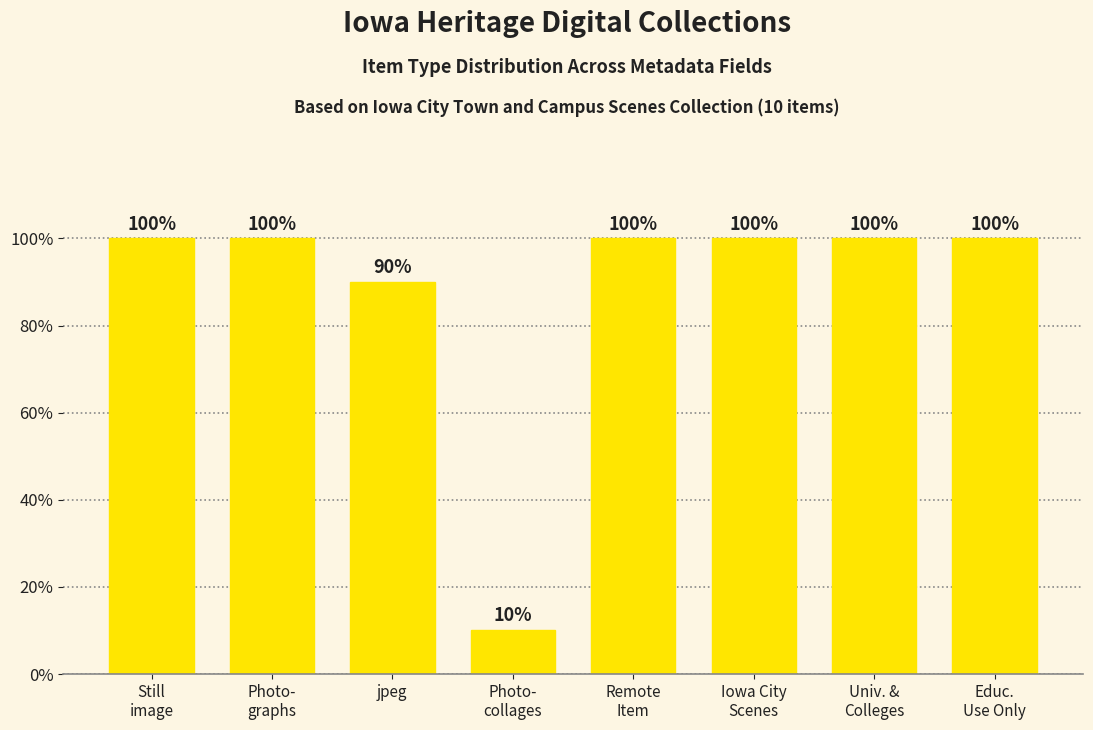

What is the difference between the second highest and minimum values?

90